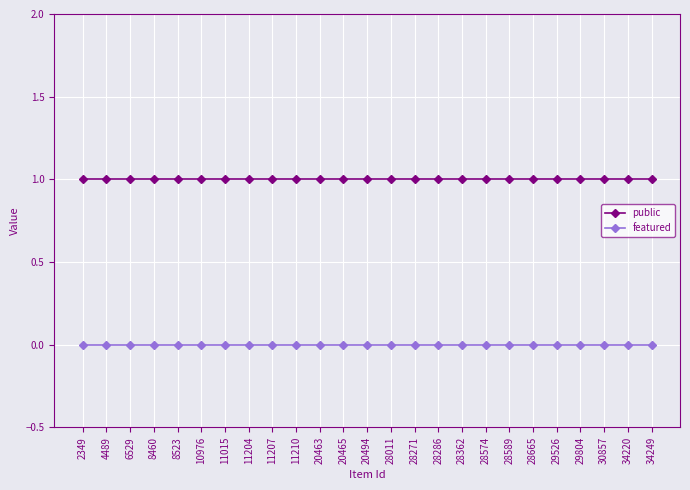

True or false: featured and public cross at least once.

False